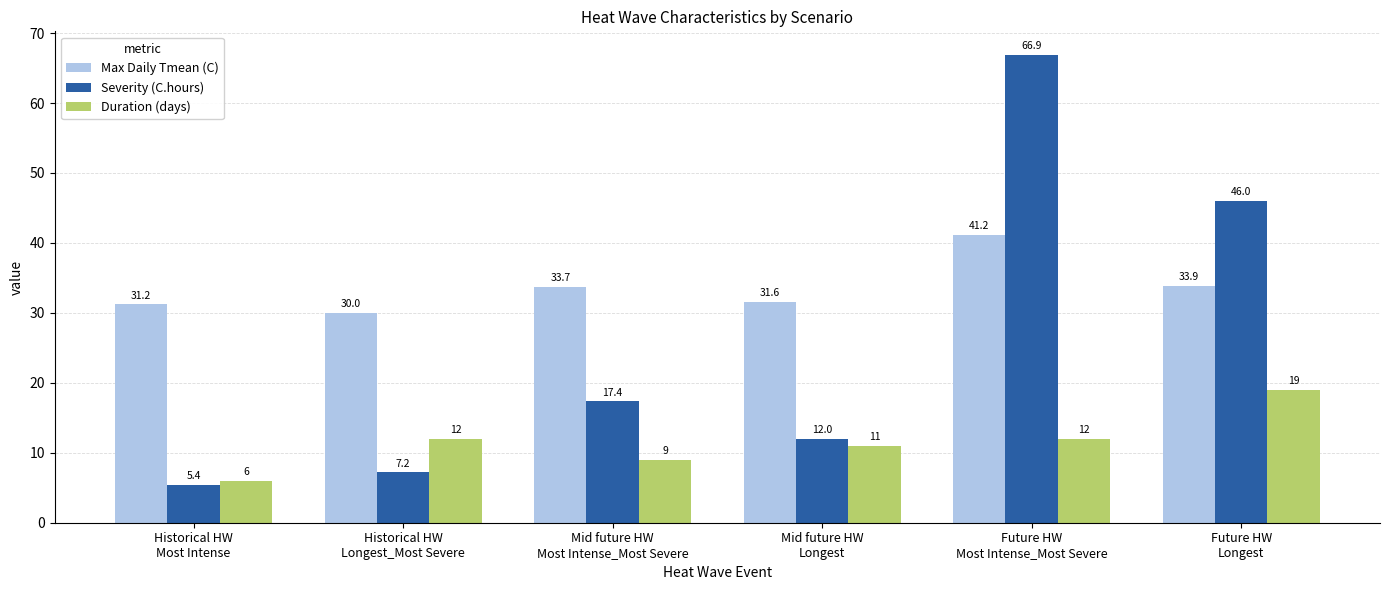

What is the maximum value shown in the chart?

66.9